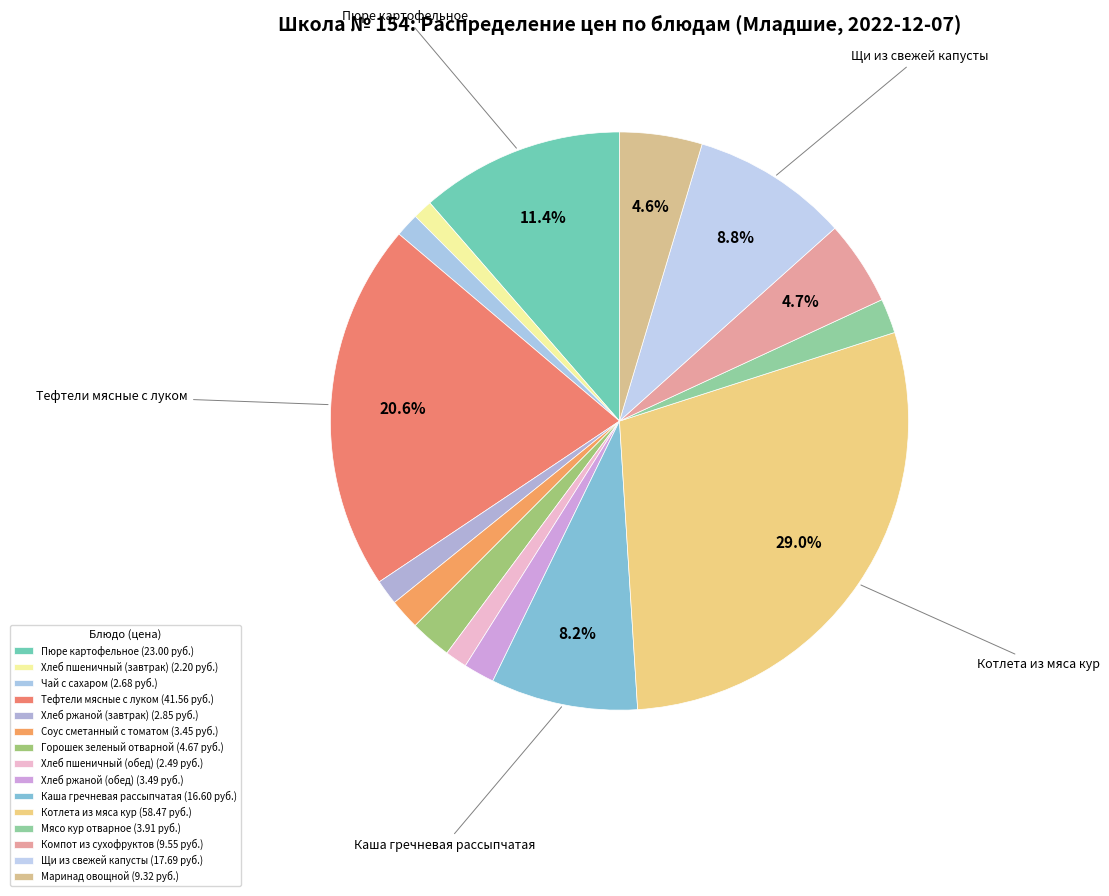

Is there a majority slice in this chart?

No